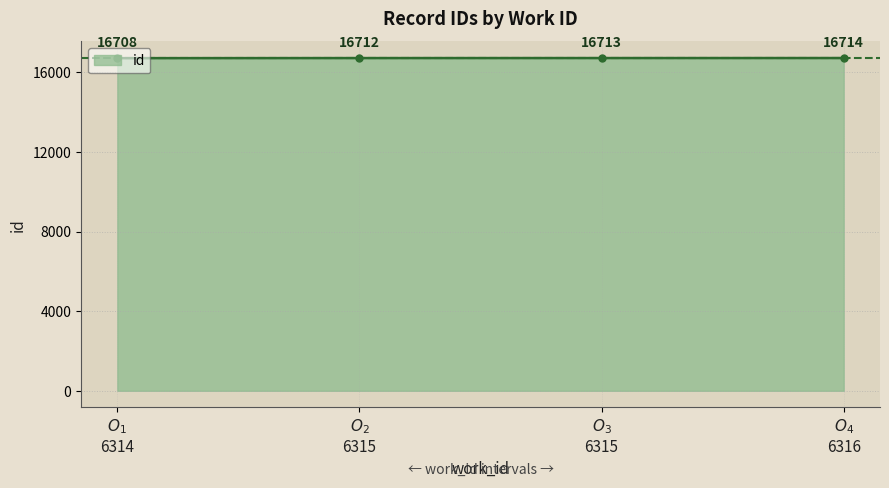

What is the maximum value for id?

16714